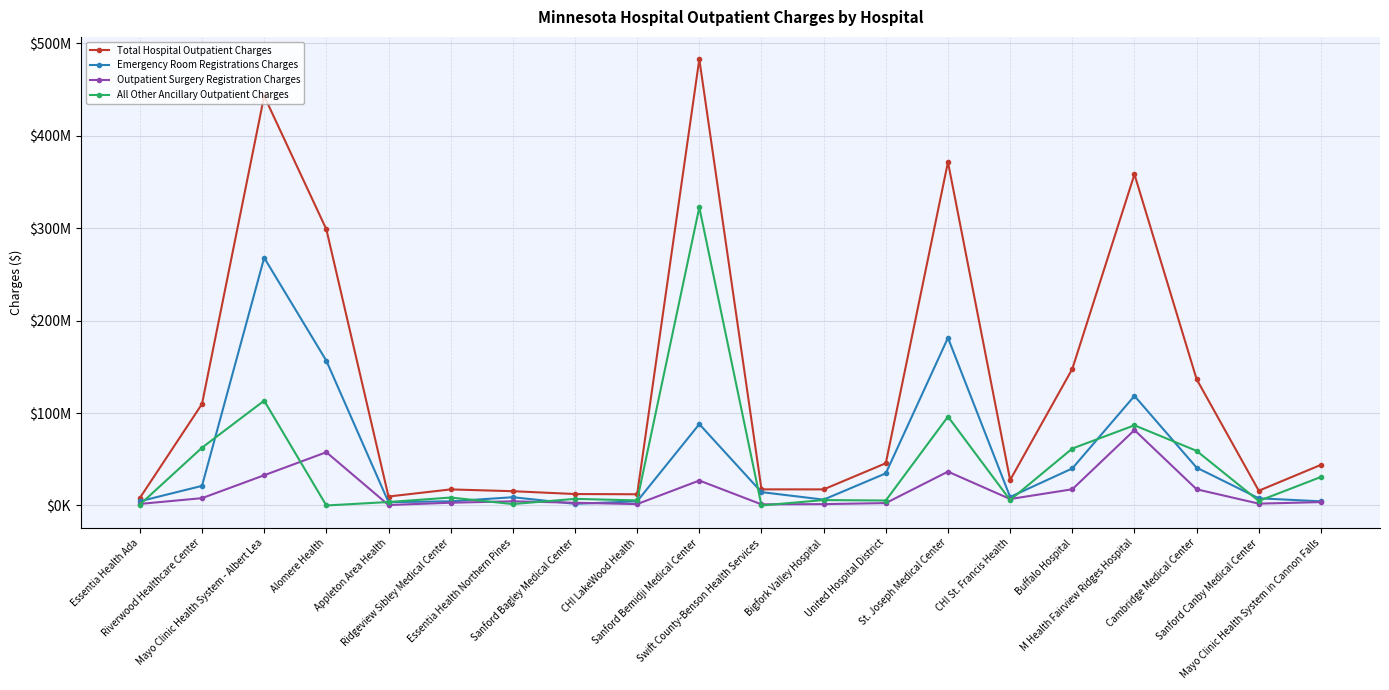

After their last crossing, which series has the higher values: All Other Ancillary Outpatient Charges or Emergency Room Registrations Charges?

All Other Ancillary Outpatient Charges